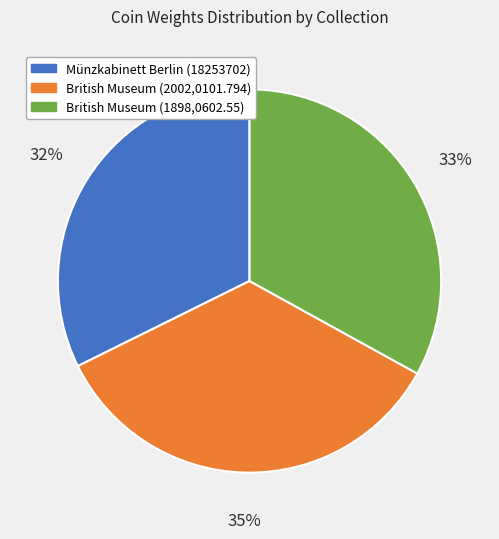

To the nearest percent, what portion does British Museum (2002,0101.794) represent?

35%